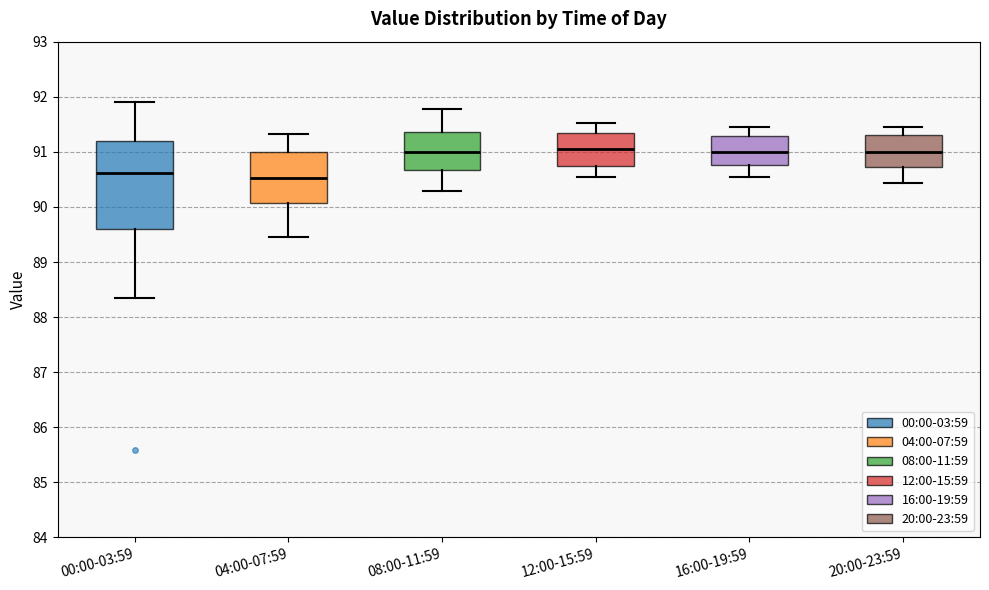

Reading left to right, read every box against the y-axis: the position of its median line, the range the box covers, and the ends of its whiskers. The values are not printed on the chart, so give them approximately, as read against the axis.

00:00-03:59: median 90.6, box 89.6 to 91.2, whiskers 88.3 to 91.9
04:00-07:59: median 90.5, box 90.1 to 91.0, whiskers 89.5 to 91.3
08:00-11:59: median 91.0, box 90.7 to 91.4, whiskers 90.3 to 91.8
12:00-15:59: median 91.0, box 90.8 to 91.3, whiskers 90.6 to 91.5
16:00-19:59: median 91.0, box 90.8 to 91.3, whiskers 90.6 to 91.5
20:00-23:59: median 91.0, box 90.7 to 91.3, whiskers 90.4 to 91.5